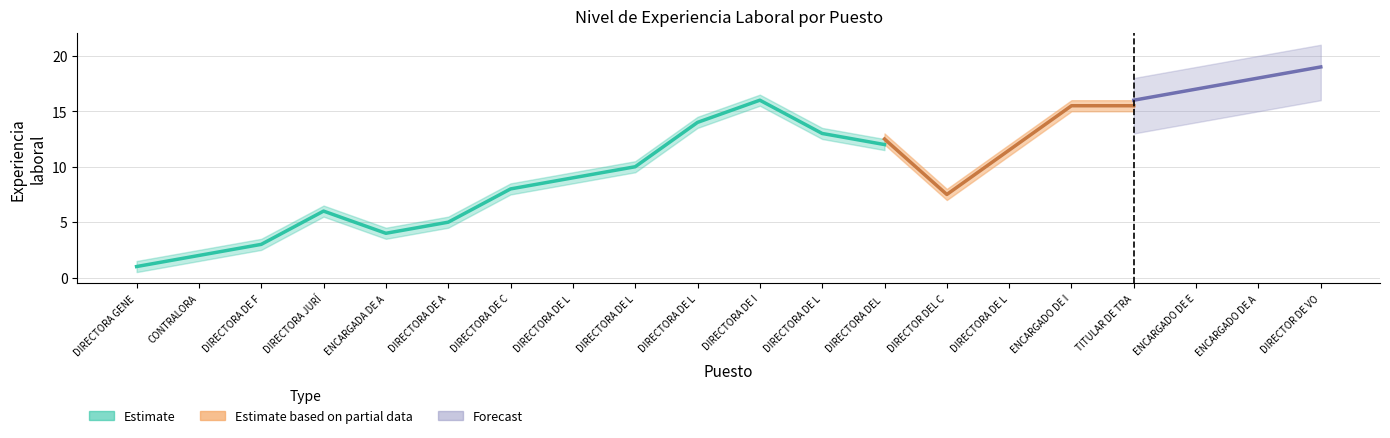

Which category has the lowest value across all series?

DIRECTORA GENERAL